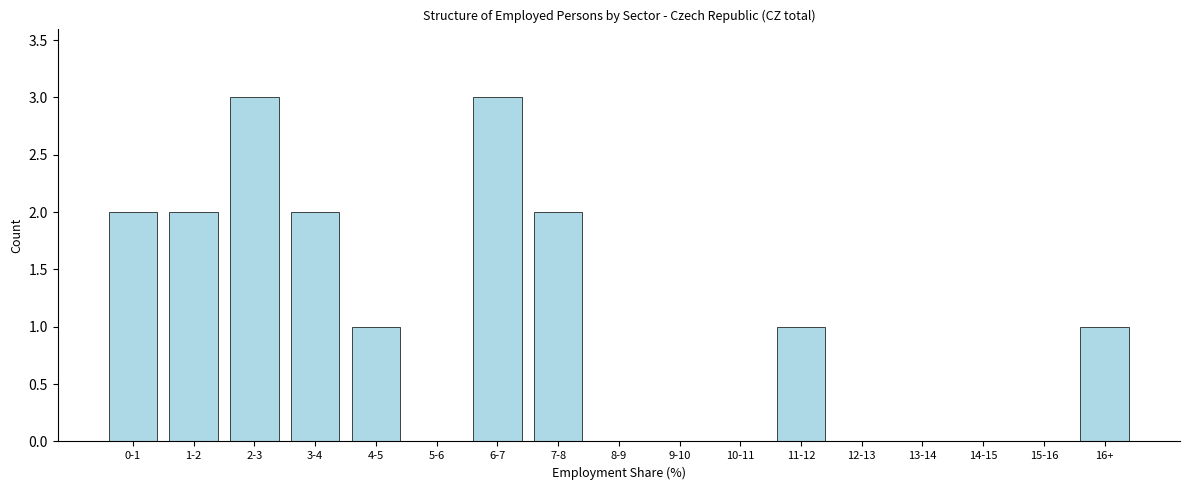

Reading left to right, extract all data points from this chart.

0-1=2	1-2=2	2-3=3	3-4=2	4-5=1	5-6=0	6-7=3	7-8=2	8-9=0	9-10=0	10-11=0	11-12=1	12-13=0	13-14=0	14-15=0	15-16=0	16+=1